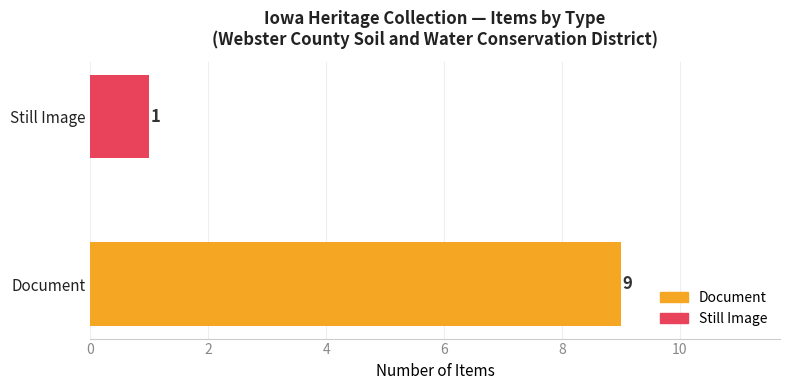

What is the value of the 1st bar from the left?

9